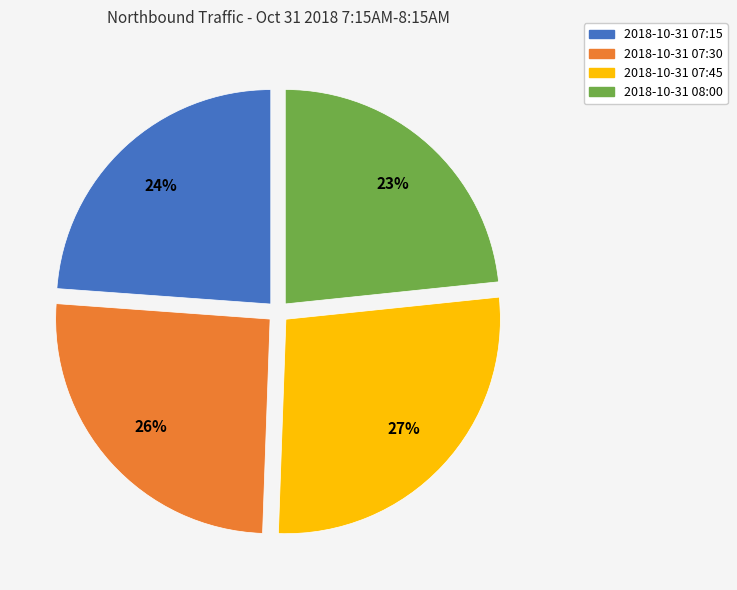

What is the largest slice in the pie chart?

2018-10-31 07:45